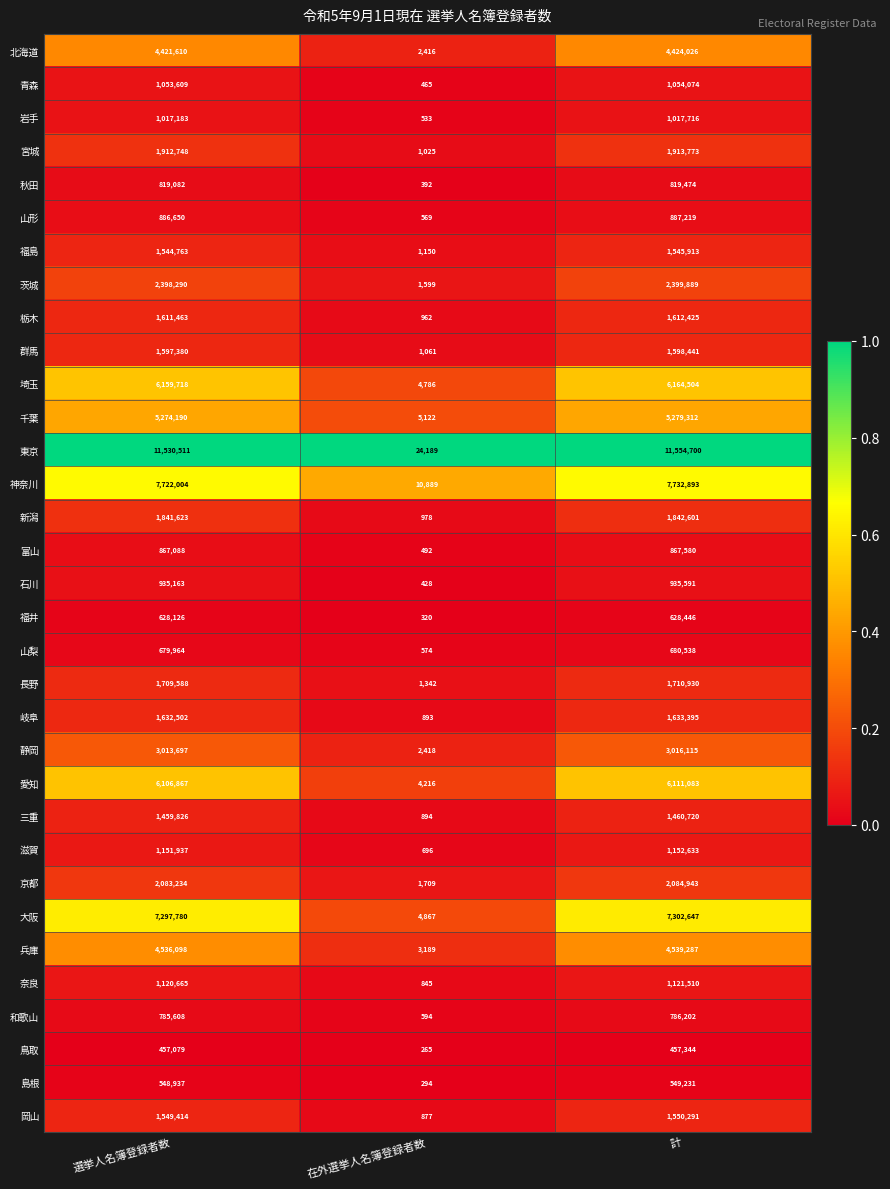

At 在外選挙人名簿登録者数, list the series in order from smallest to largest.

鳥取, 島根, 福井, 秋田, 石川, 青森, 富山, 岩手, 山形, 山梨, 和歌山, 滋賀, 奈良, 岡山, 岐阜, 三重, 栃木, 新潟, 宮城, 群馬, 福島, 長野, 茨城, 京都, 北海道, 静岡, 兵庫, 愛知, 埼玉, 大阪, 千葉, 神奈川, 東京